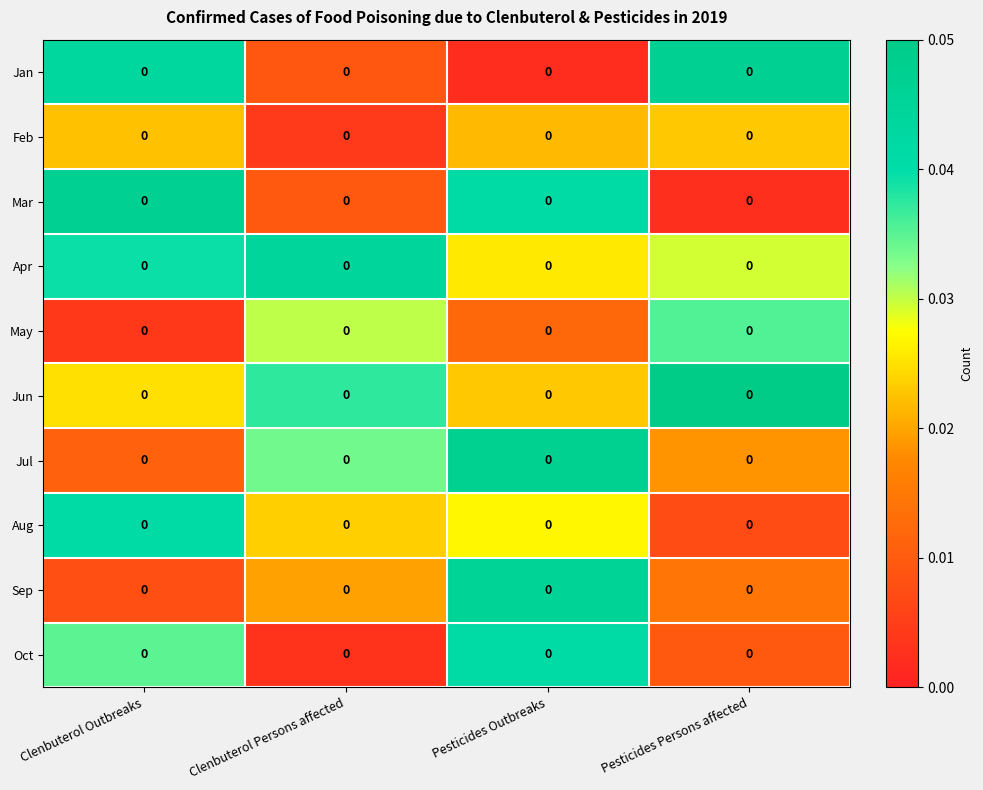

Between Clenbuterol Persons affected and Clenbuterol Outbreaks, which is larger?

Clenbuterol Outbreaks